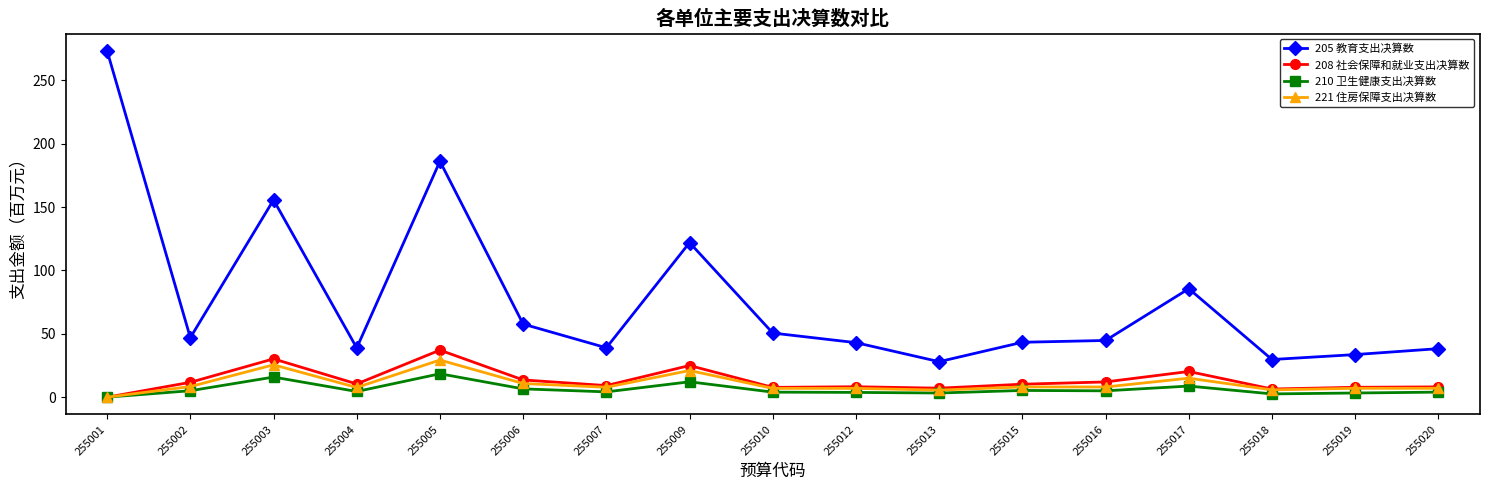

True or false: 221 住房保障支出决算数 has a value of 25.5 at 255003.

True